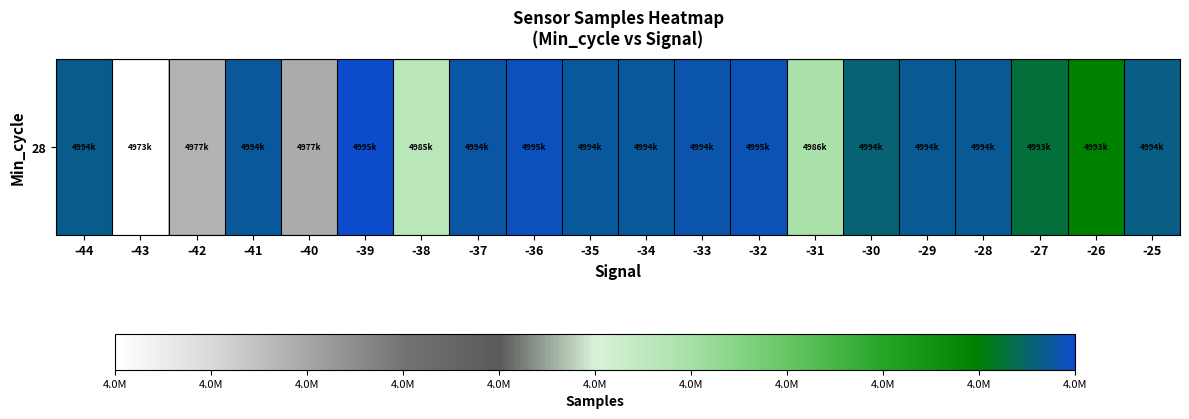

At which label does the data first exceed 4994639?

-41